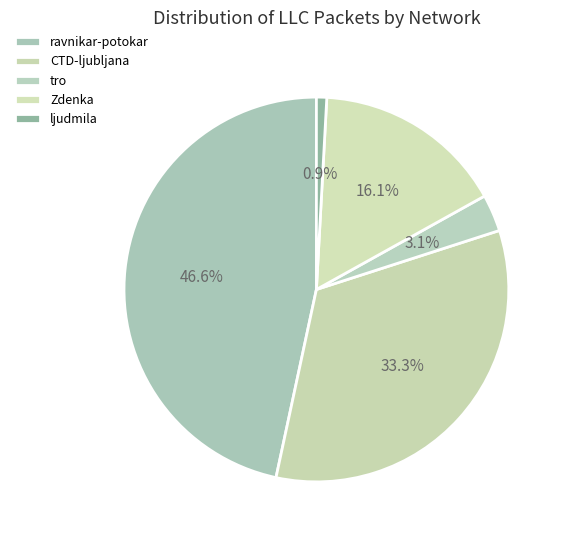

Which category has the smallest portion of the pie?

ljudmila